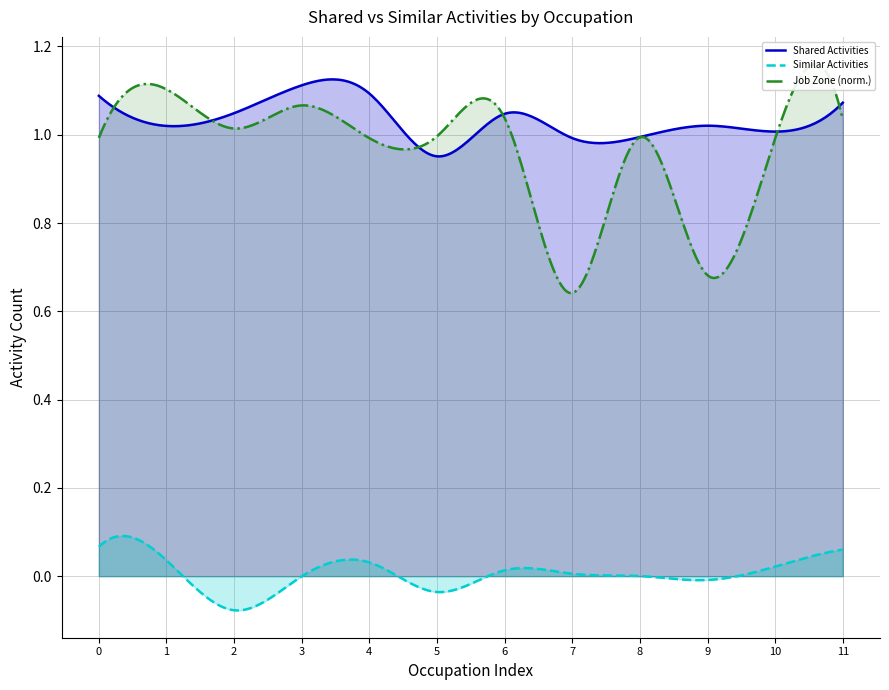

True or false: Shared Activities and Similar Activities cross at least once.

False